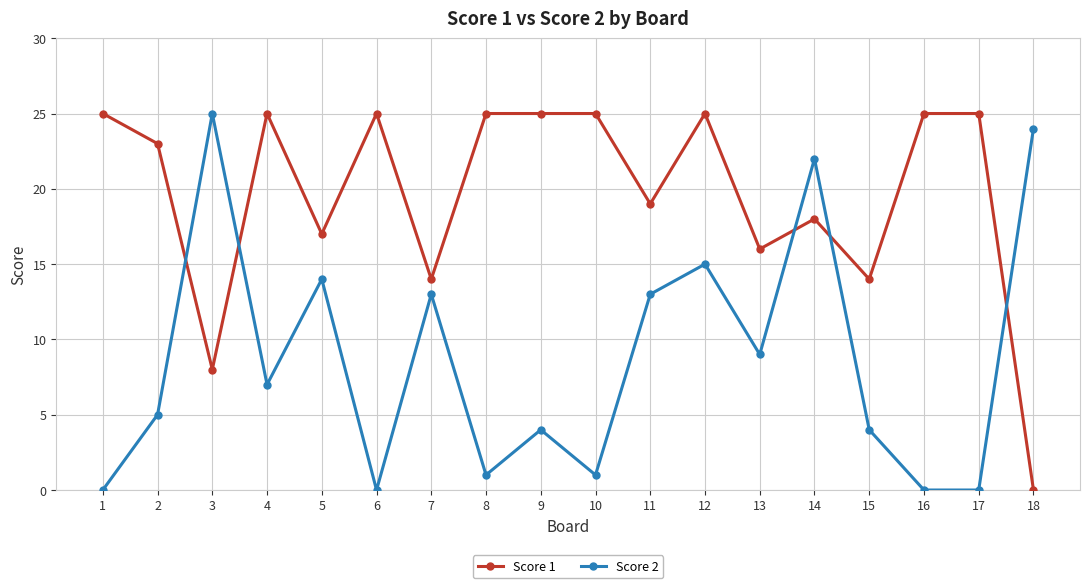

At which category does Score 1 reach its first local valley?

3